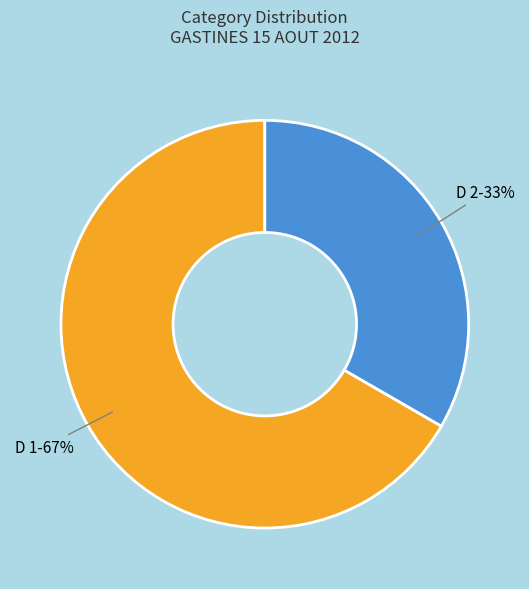

Approximately how many times larger is the value at D 1 compared to D 2?

2.0